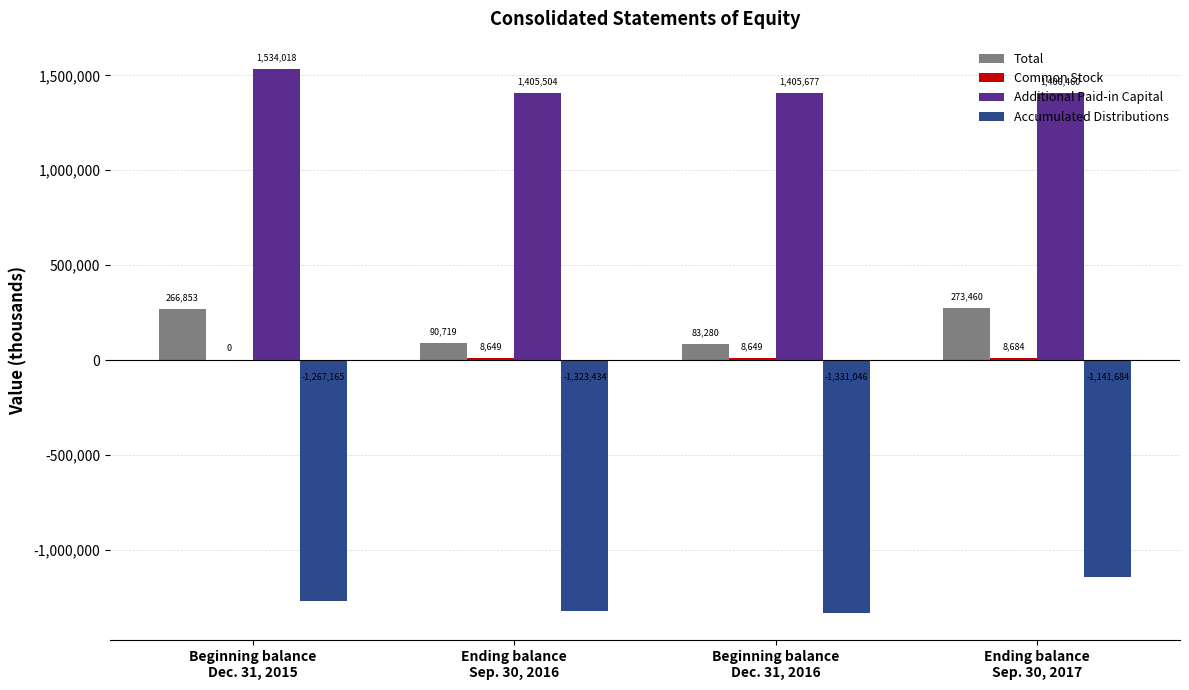

What is the greatest value displayed?

1534018